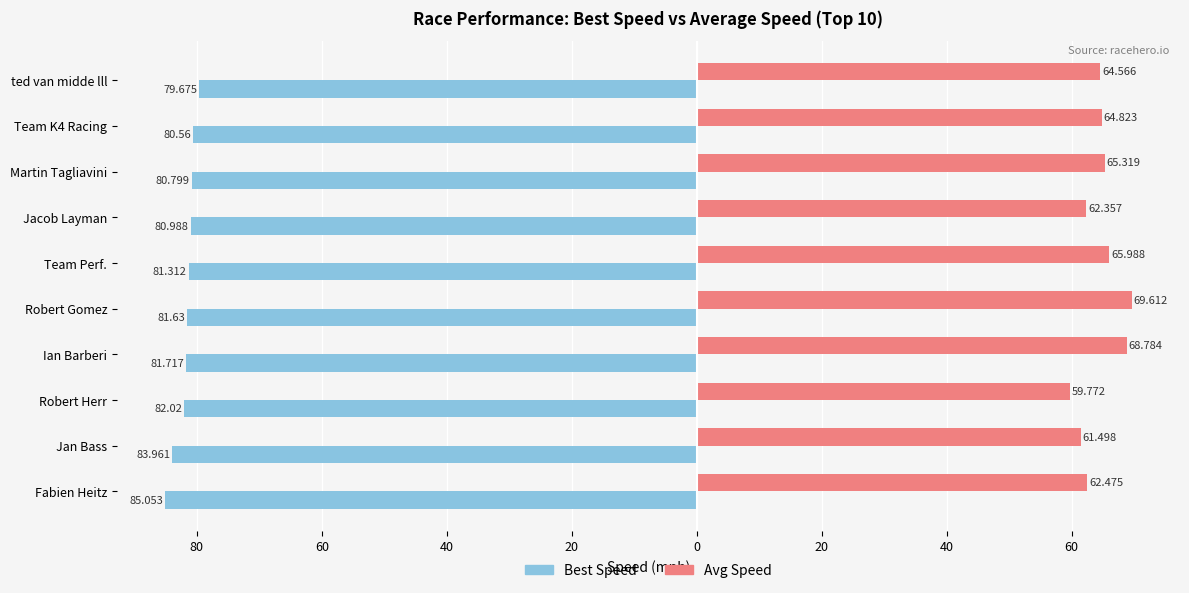

How many distinct data groups are displayed?

2